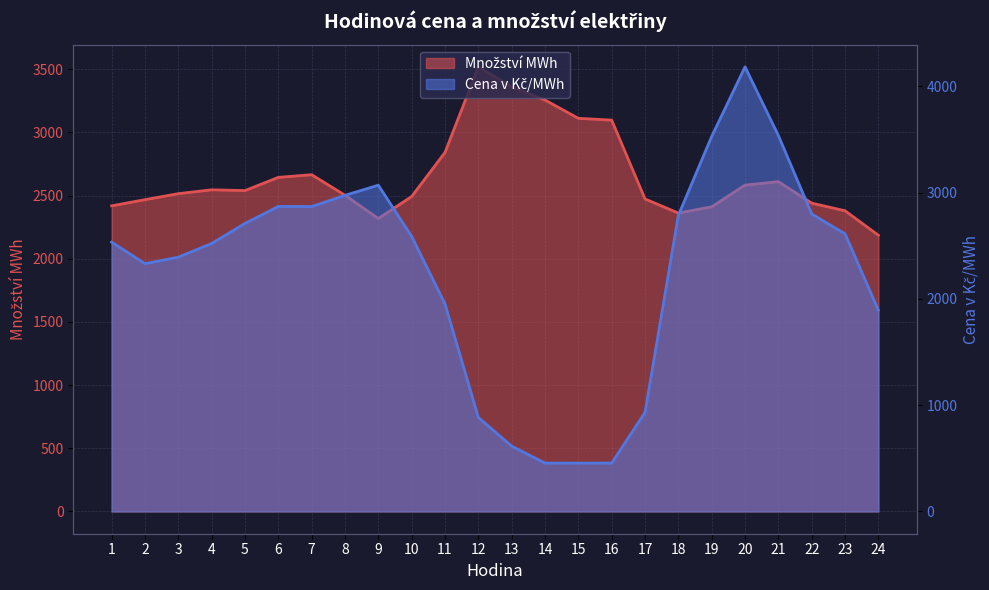

List the series in order of their overall mean, highest first.

Množství MWh, Cena v Kč/MWh